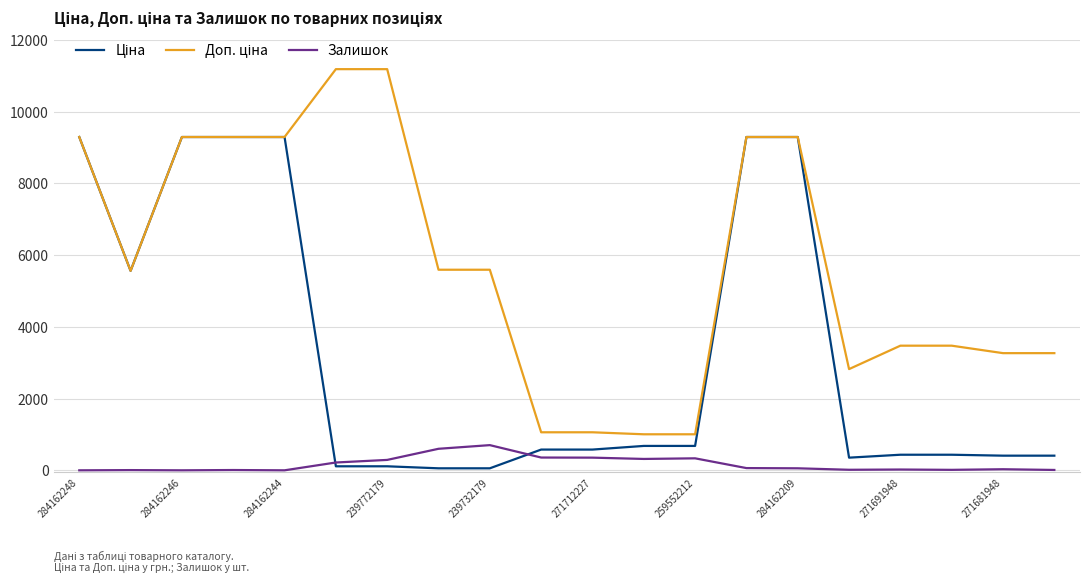

What is the greatest value displayed?

11182.0